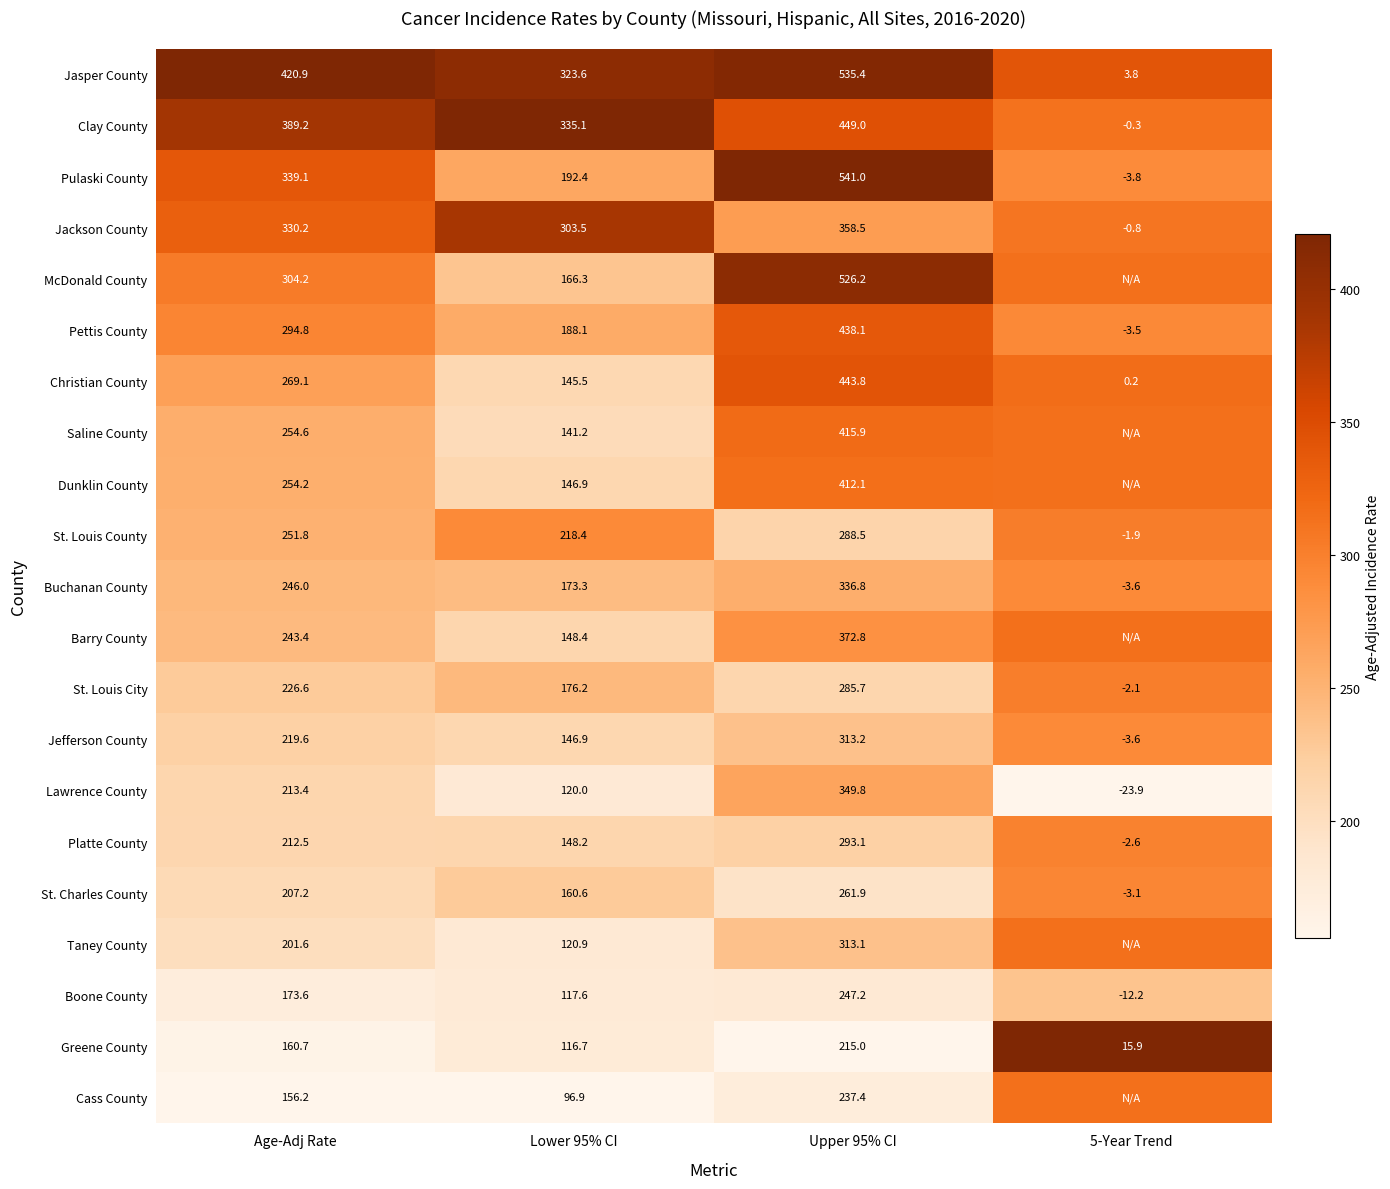

At which label does Jackson County first exceed 330?

Age-Adj Rate